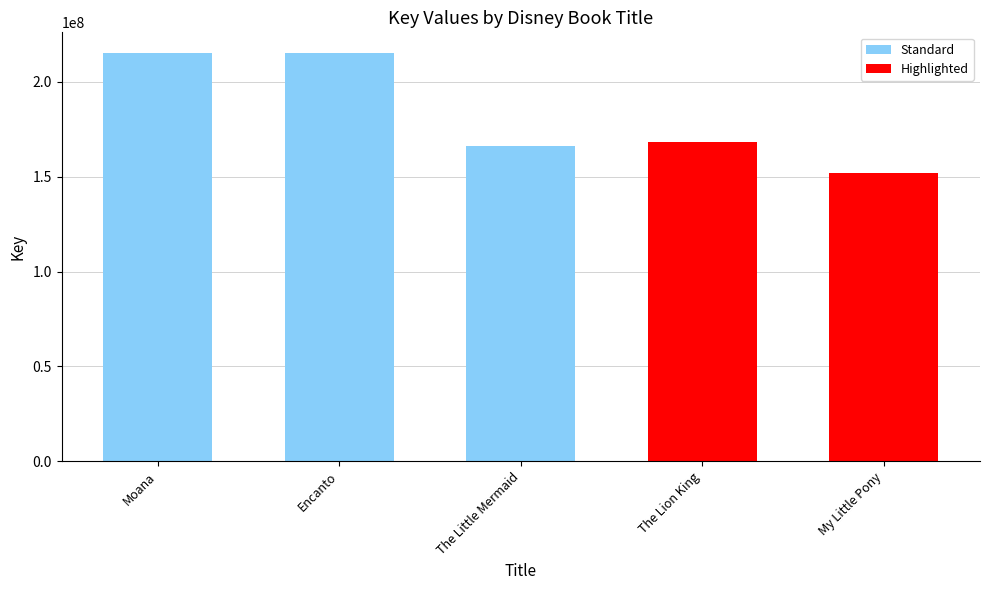

Reading left to right, list all the values displayed in this chart.

215335863	215335822	166186786	168188820	151714666